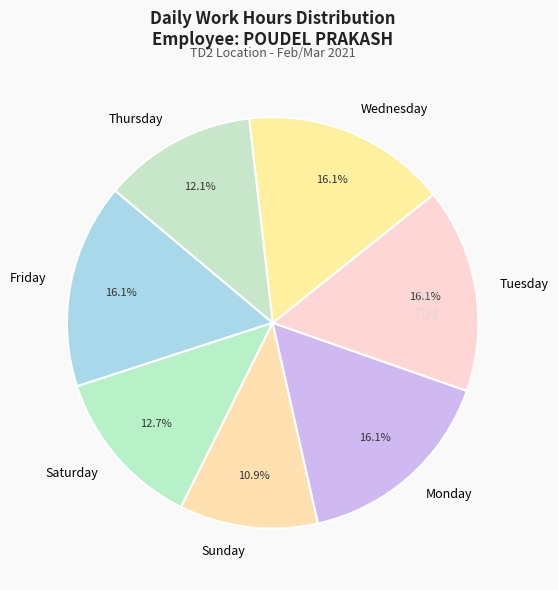

To the nearest percent, what is the difference between the largest and smallest slice percentages?

5%